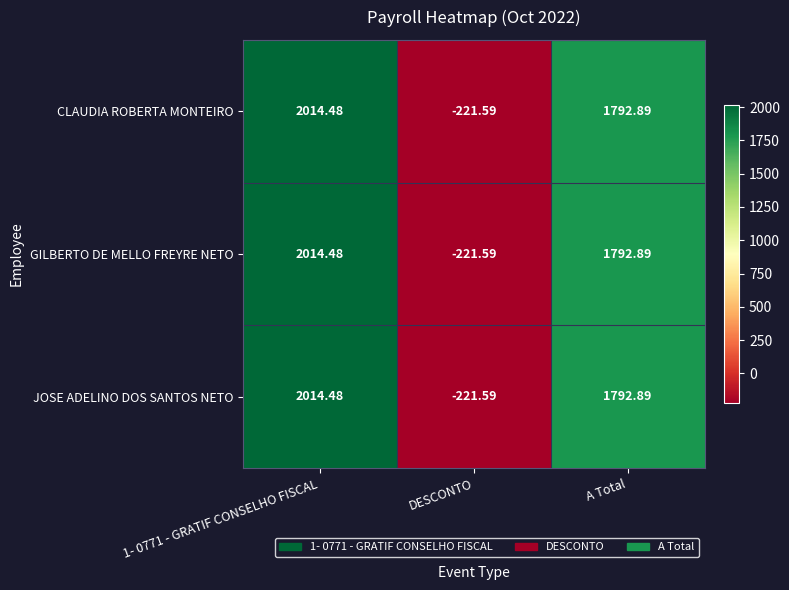

Which label corresponds to the smallest value in the chart?

DESCONTO